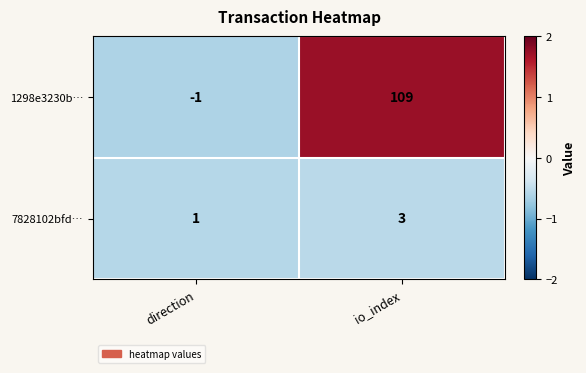

The value of 1298e3230b… at io_index is 109. True or false?

True